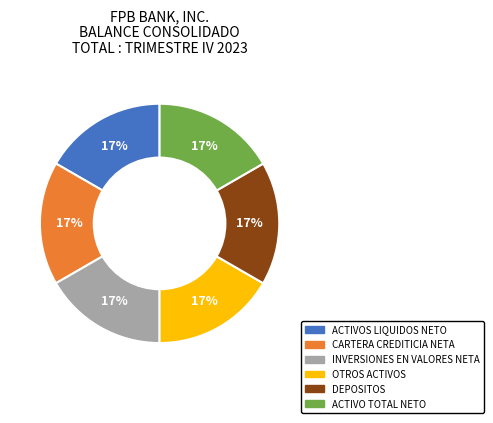

Does any single category account for the majority?

No